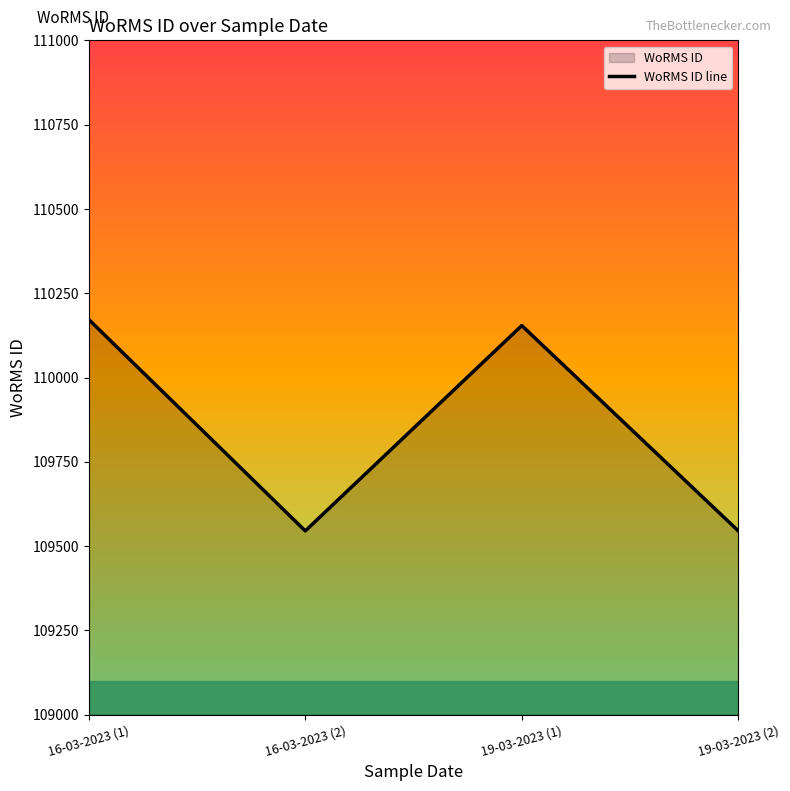

How many distinct data groups are displayed?

1